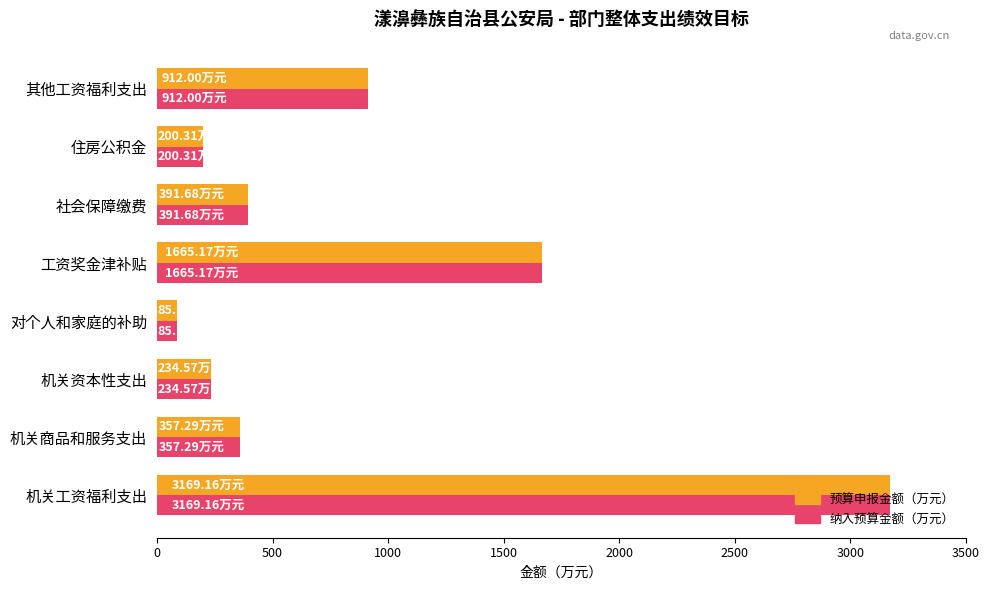

At which category is the sum across all series the highest?

机关工资福利支出